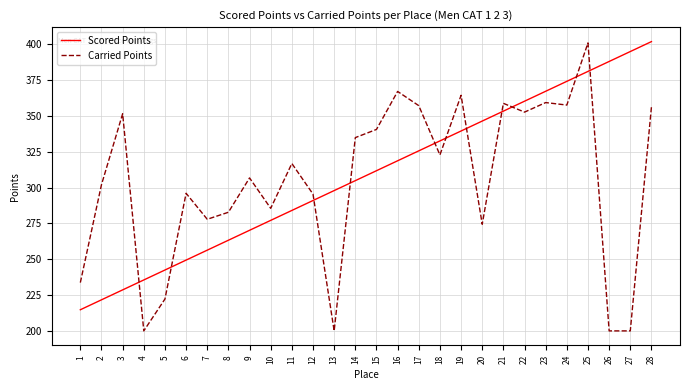

Which series ends up on top after the final intersection of Carried Points and Scored Points?

Scored Points